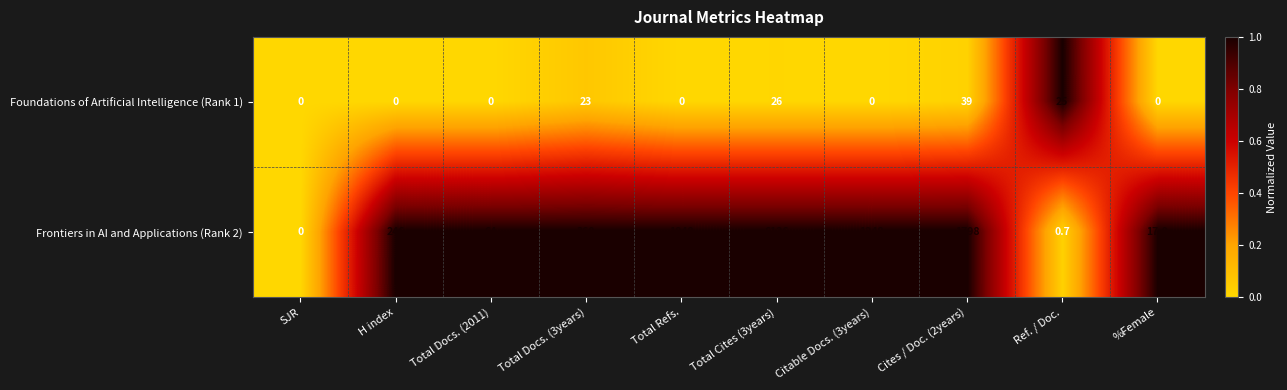

What is the total value across all series at Total Docs. (3years)?

383.0